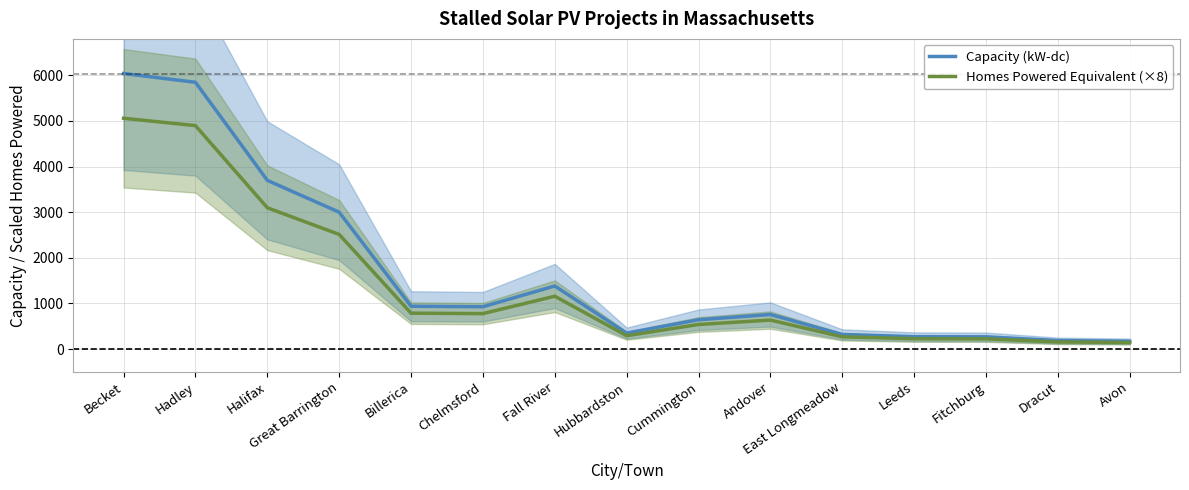

Which series has the largest range (max minus min)?

Capacity (kW-dc)